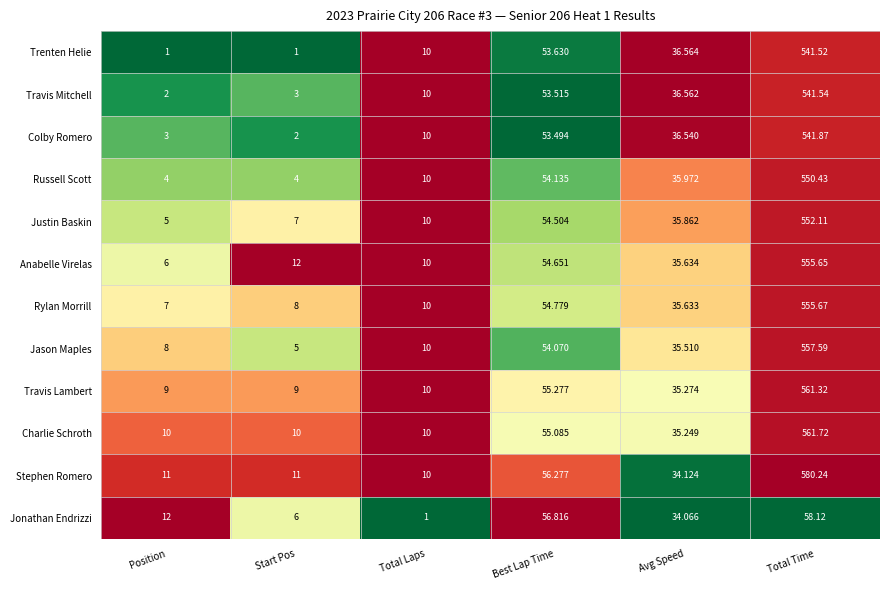

At which category does the chart reach its peak across all series?

Total Time